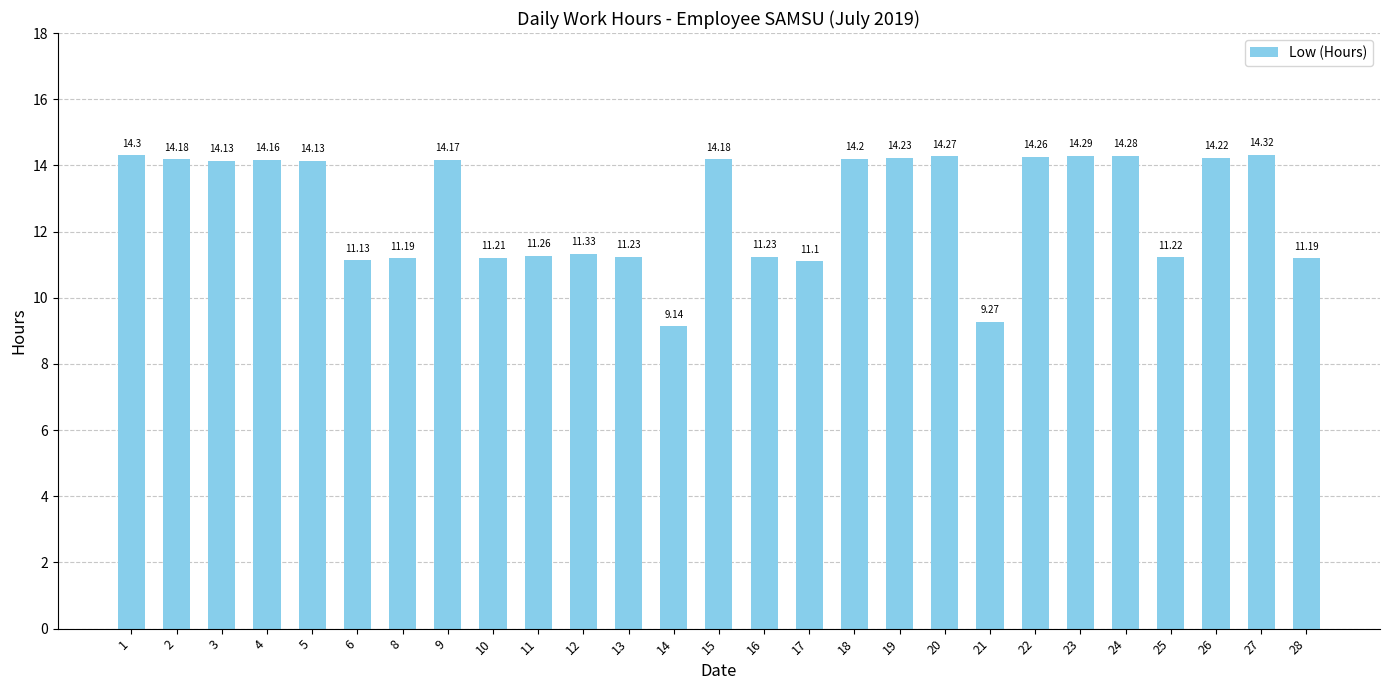

Which label corresponds to the smallest value in the chart?

14